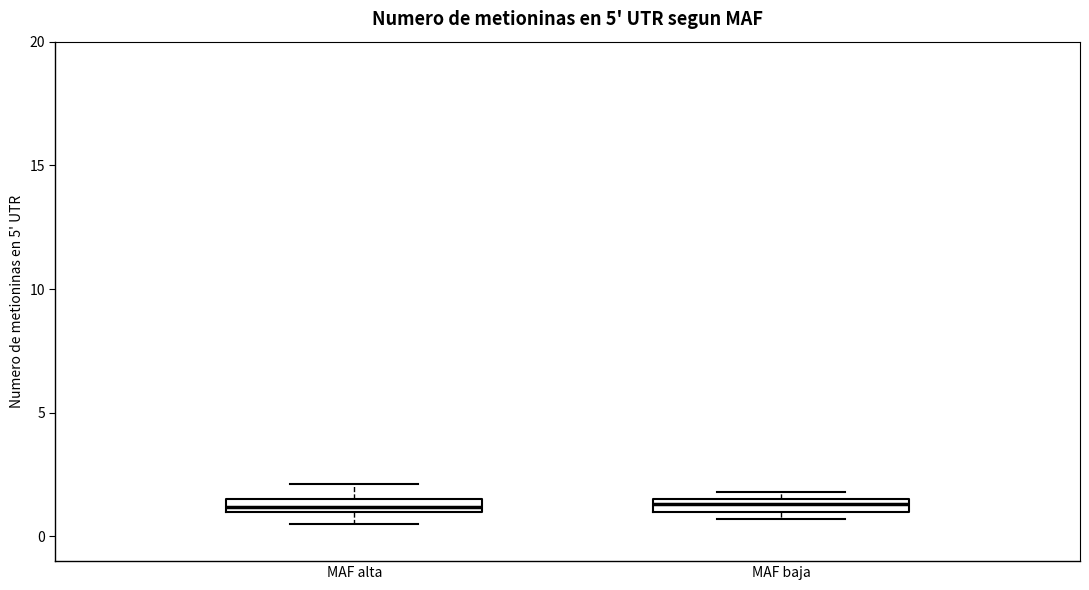

Where is the upper edge of the box for MAF baja on the y-axis? The values are not printed on the chart, so give them approximately, as read against the axis.

1.5